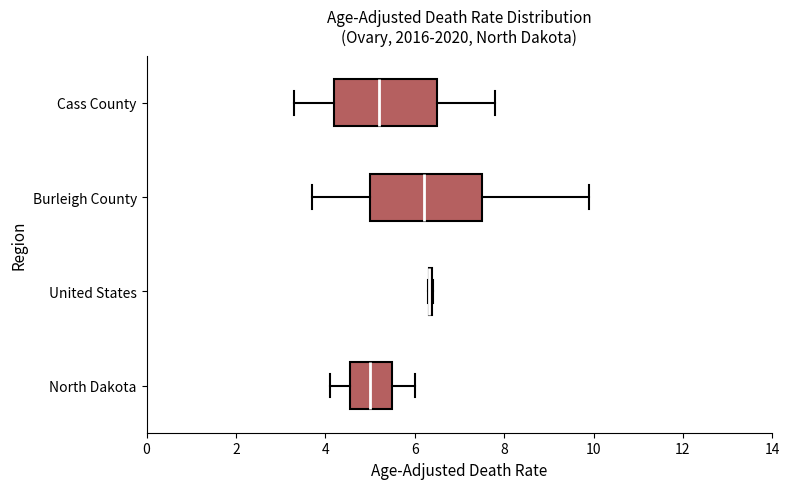

Reading bottom to top, read every box against the x-axis: the position of its median line, the range the box covers, and the ends of its whiskers. The values are not printed on the chart, so give them approximately, as read against the axis.

North Dakota: median 5.0, box 4.6 to 5.6, whiskers 4.2 to 6.0
United States: box collapsed to a line at 6.4, whiskers 6.4 to 6.4
Burleigh County: median 6.2, box 5.0 to 7.6, whiskers 3.8 to 10.0
Cass County: median 5.2, box 4.2 to 6.6, whiskers 3.4 to 7.8